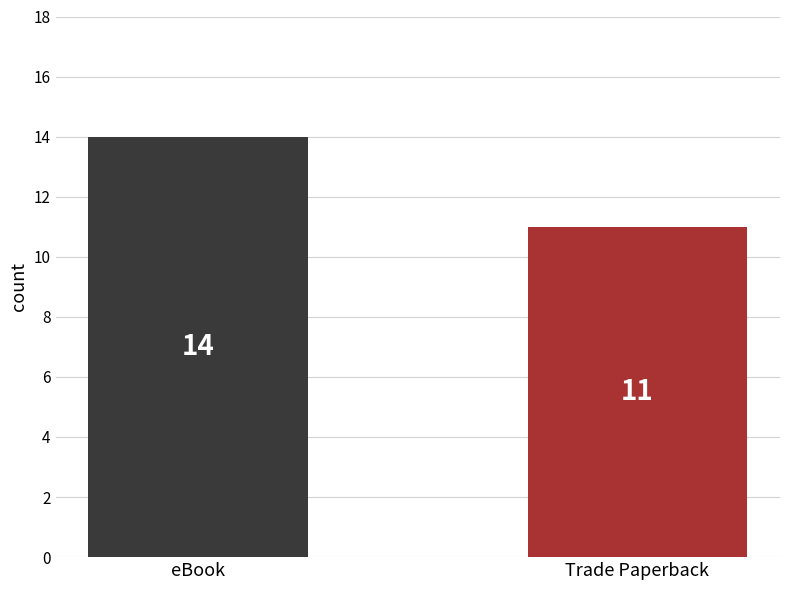

How many data points does each series have?

2